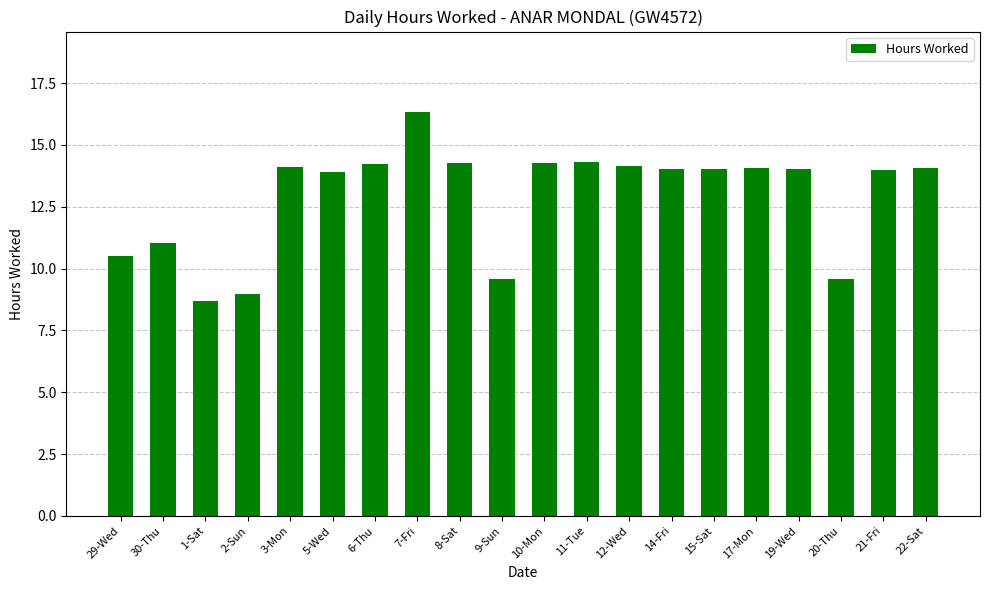

Is it true that the value at 10-Mon is 24.8?

False